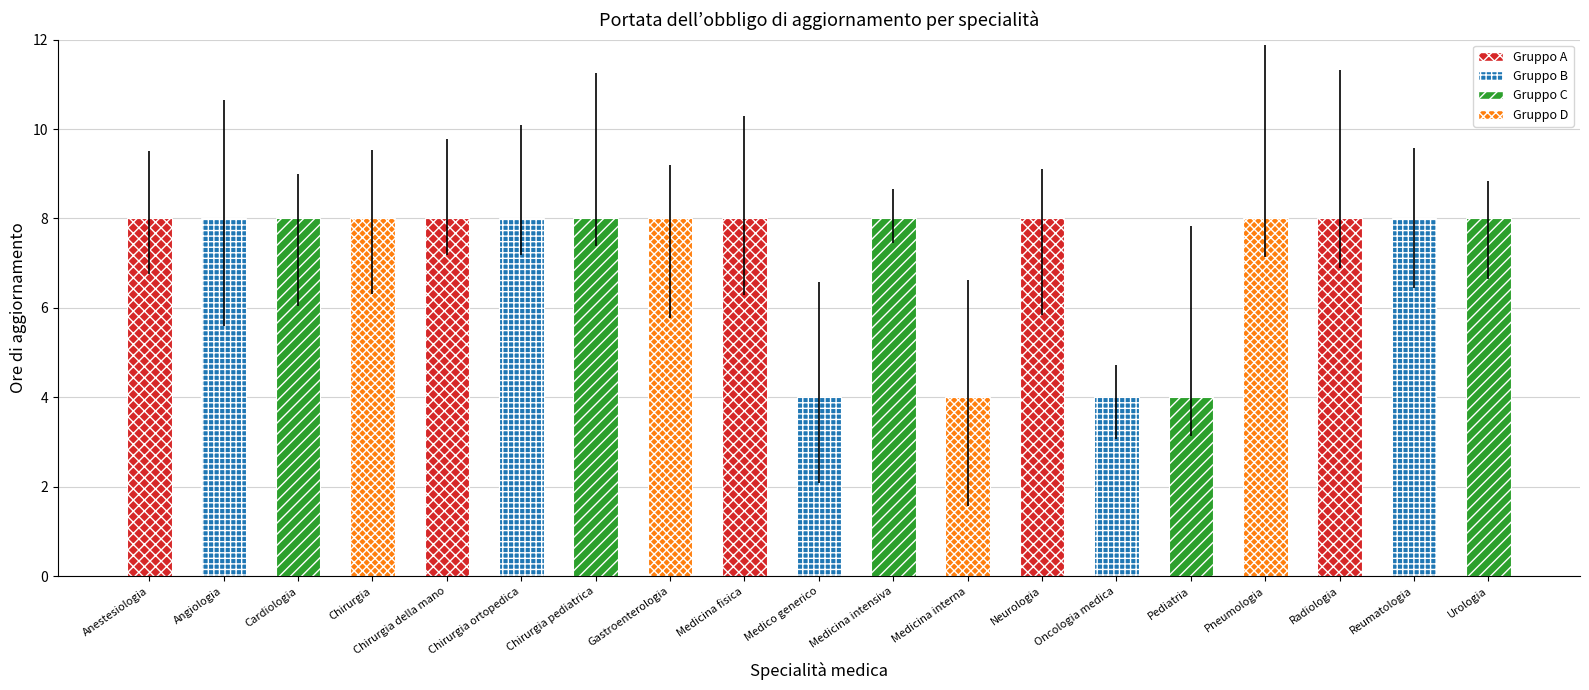

What is the greatest value displayed?

8